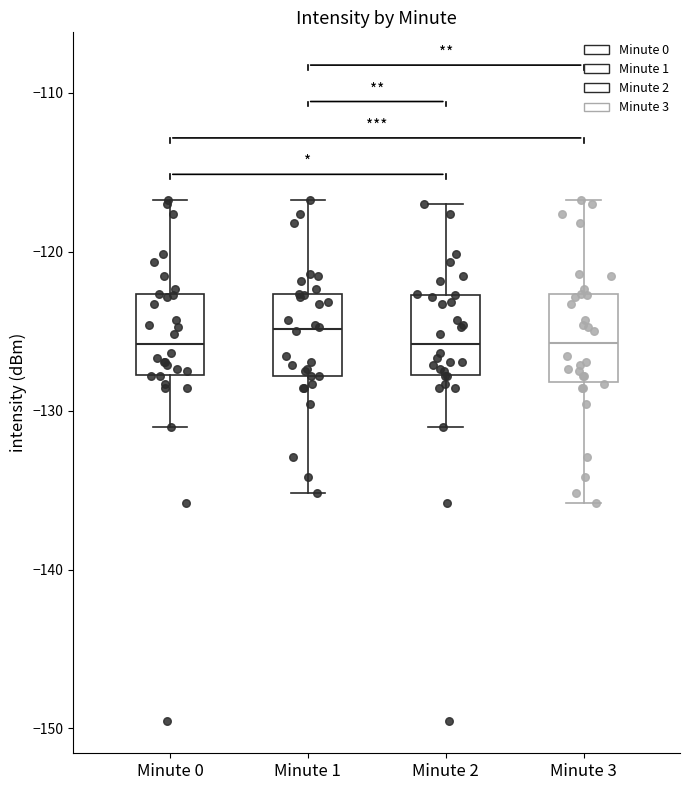

Reading left to right, transcribe this box plot: for each box, give where its median line is, the range the box spans, and where its two whiskers end, as read against the y-axis. The values are not printed on the chart, so give them approximately, as read against the axis.

Minute 0: median -126, box -128 to -123, whiskers -131 to -117
Minute 1: median -125, box -128 to -123, whiskers -135 to -117
Minute 2: median -126, box -128 to -123, whiskers -131 to -117
Minute 3: median -126, box -128 to -123, whiskers -136 to -117